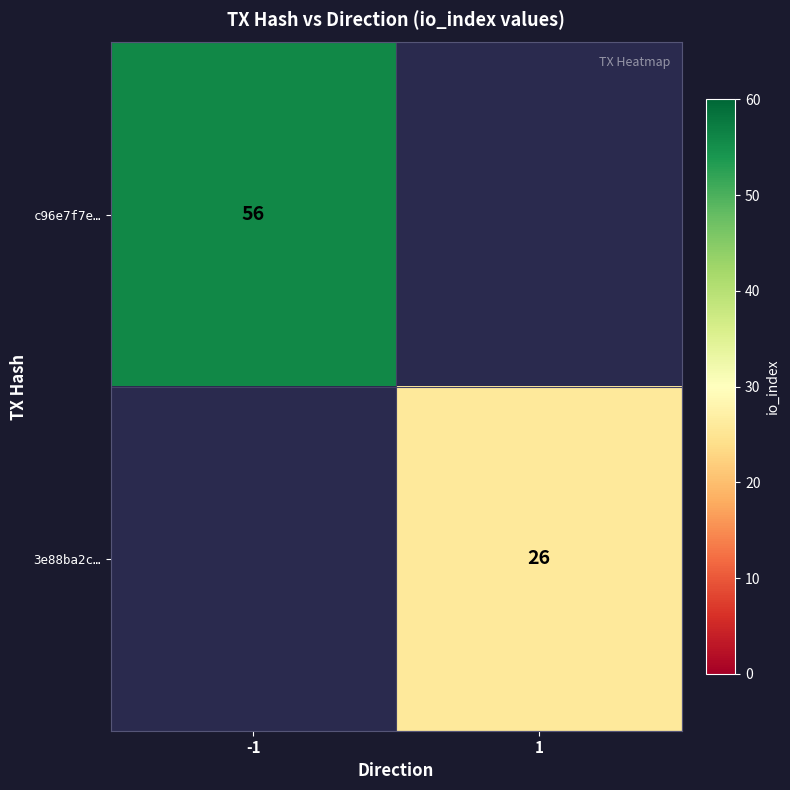

Is it true that 3e88ba2c… equals 26 at 1?

True